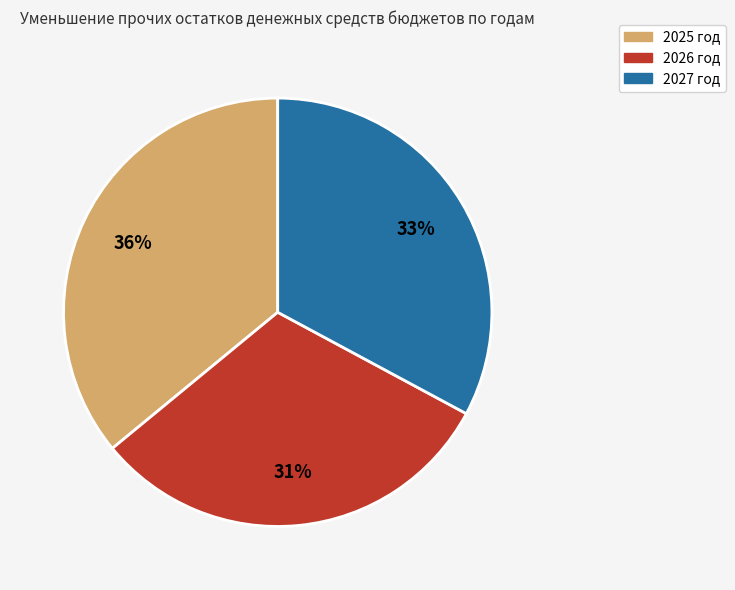

Count the number of slices in the pie.

3